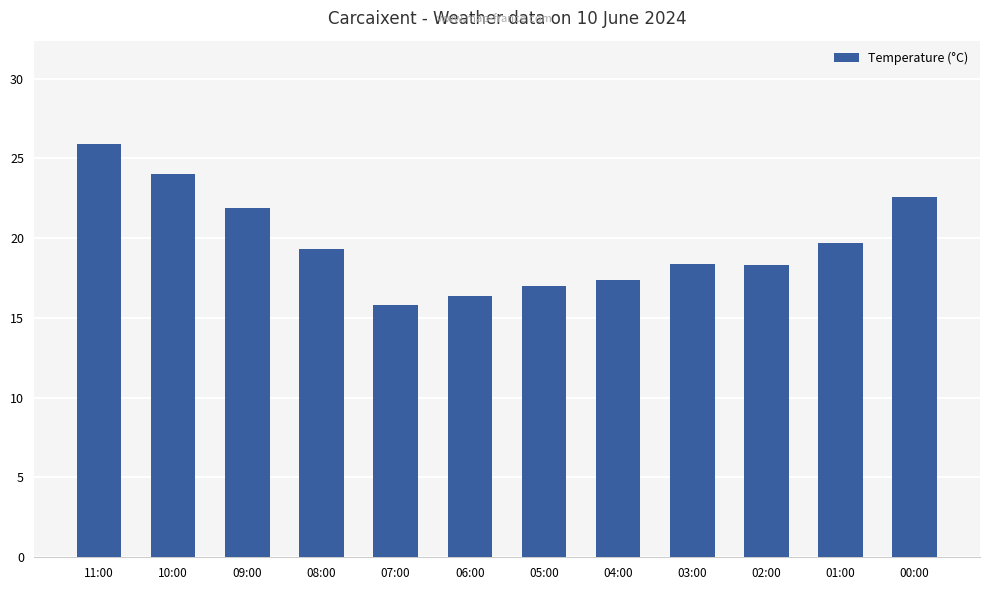

What is the label of the 11th bar from the left?

01:00